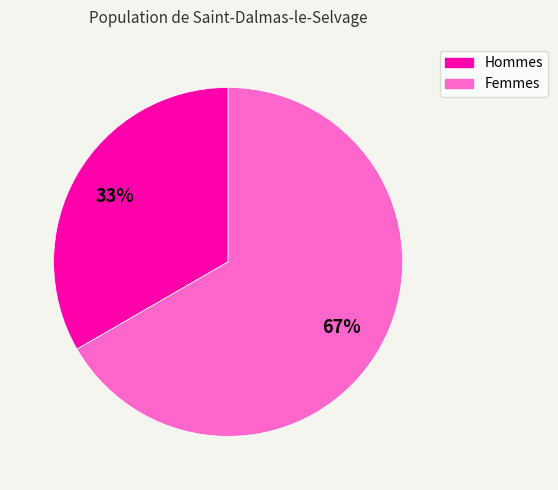

Does any single category account for the majority?

Yes